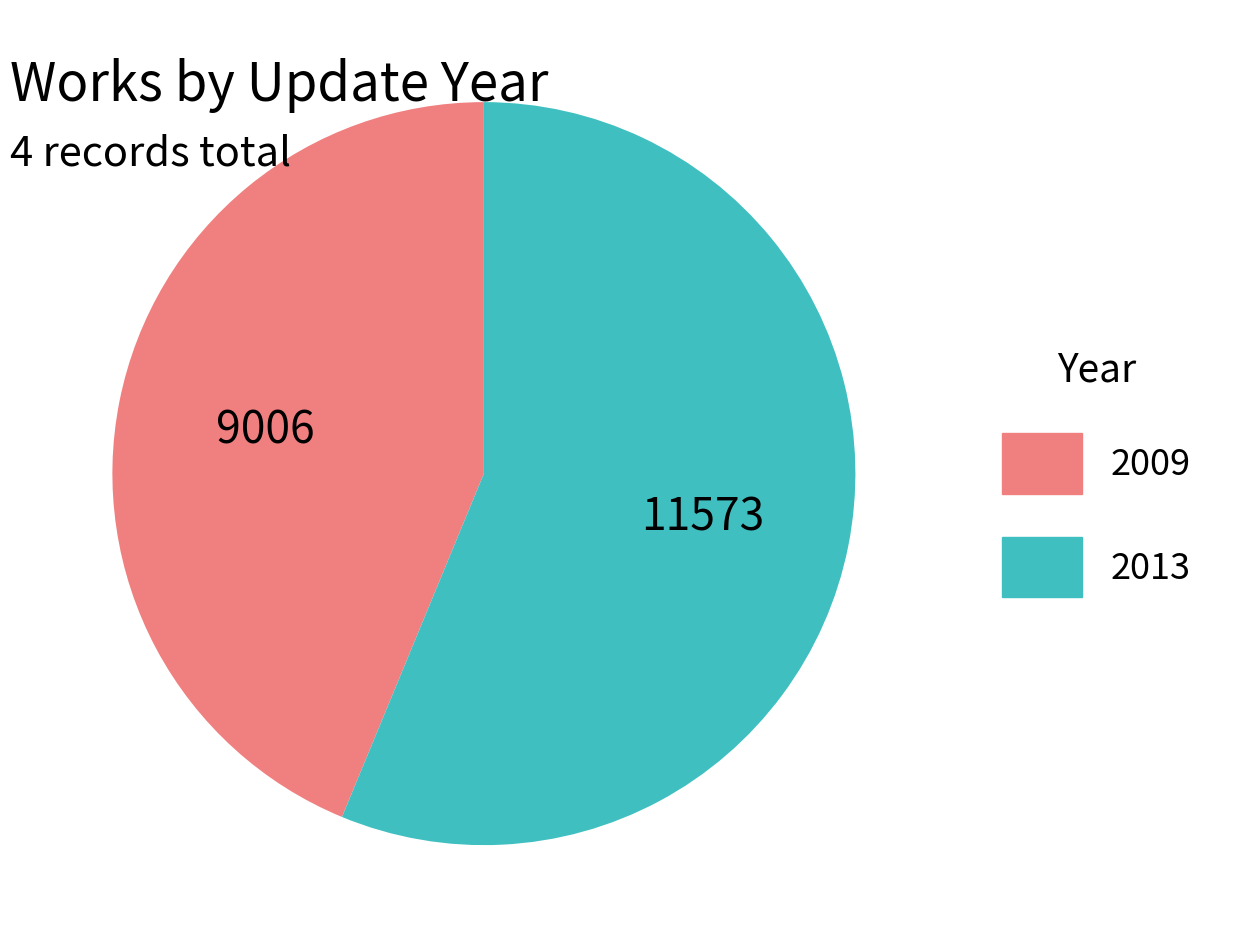

Is there a majority slice in this chart?

Yes